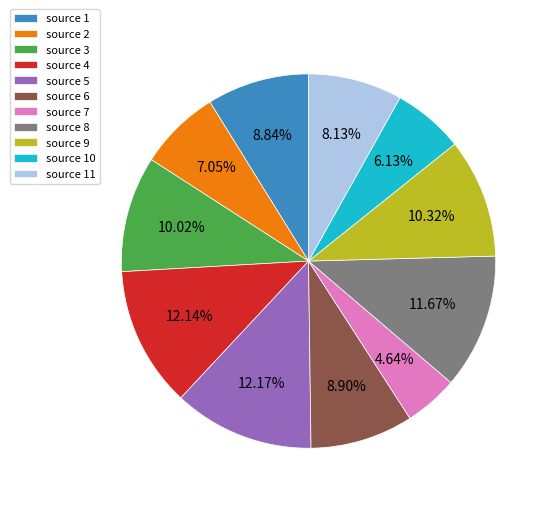

What is the smallest slice in the pie chart?

source 7